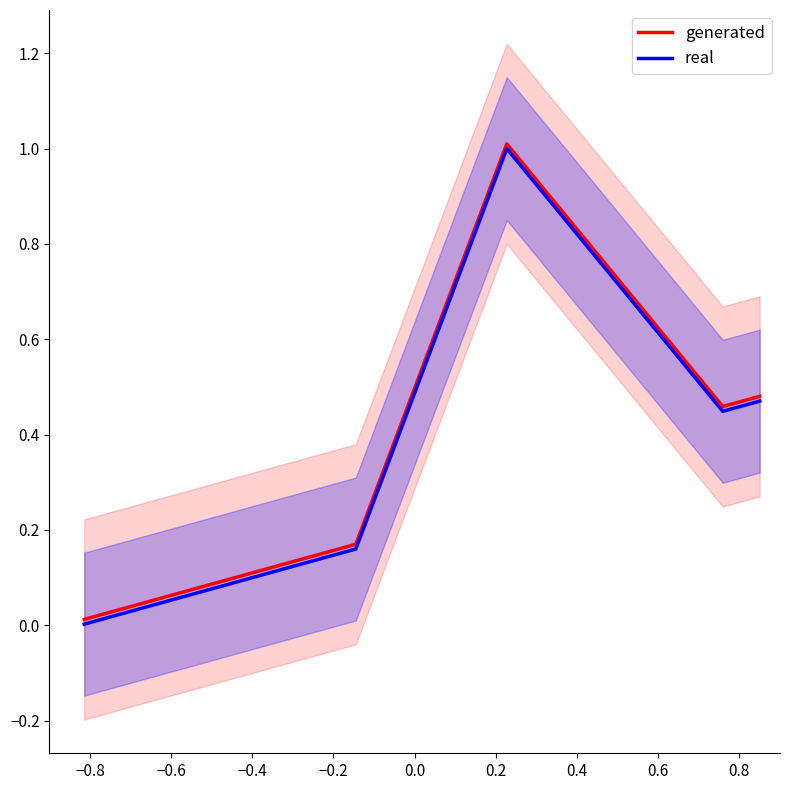

Is this an area chart (filled region under the line)?

No